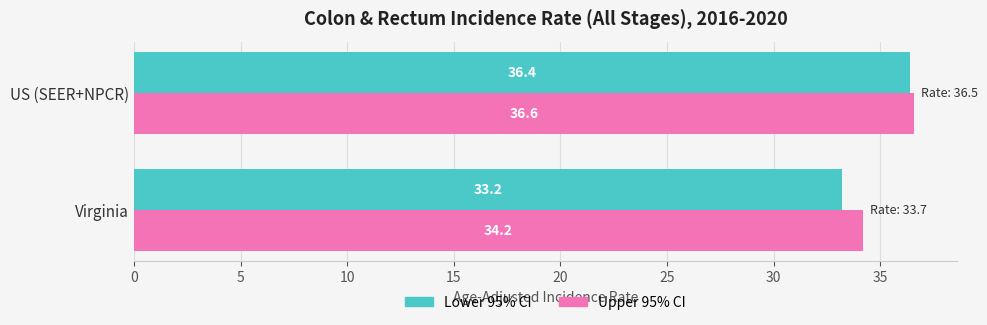

What is the total value across all series at Virginia?

67.4